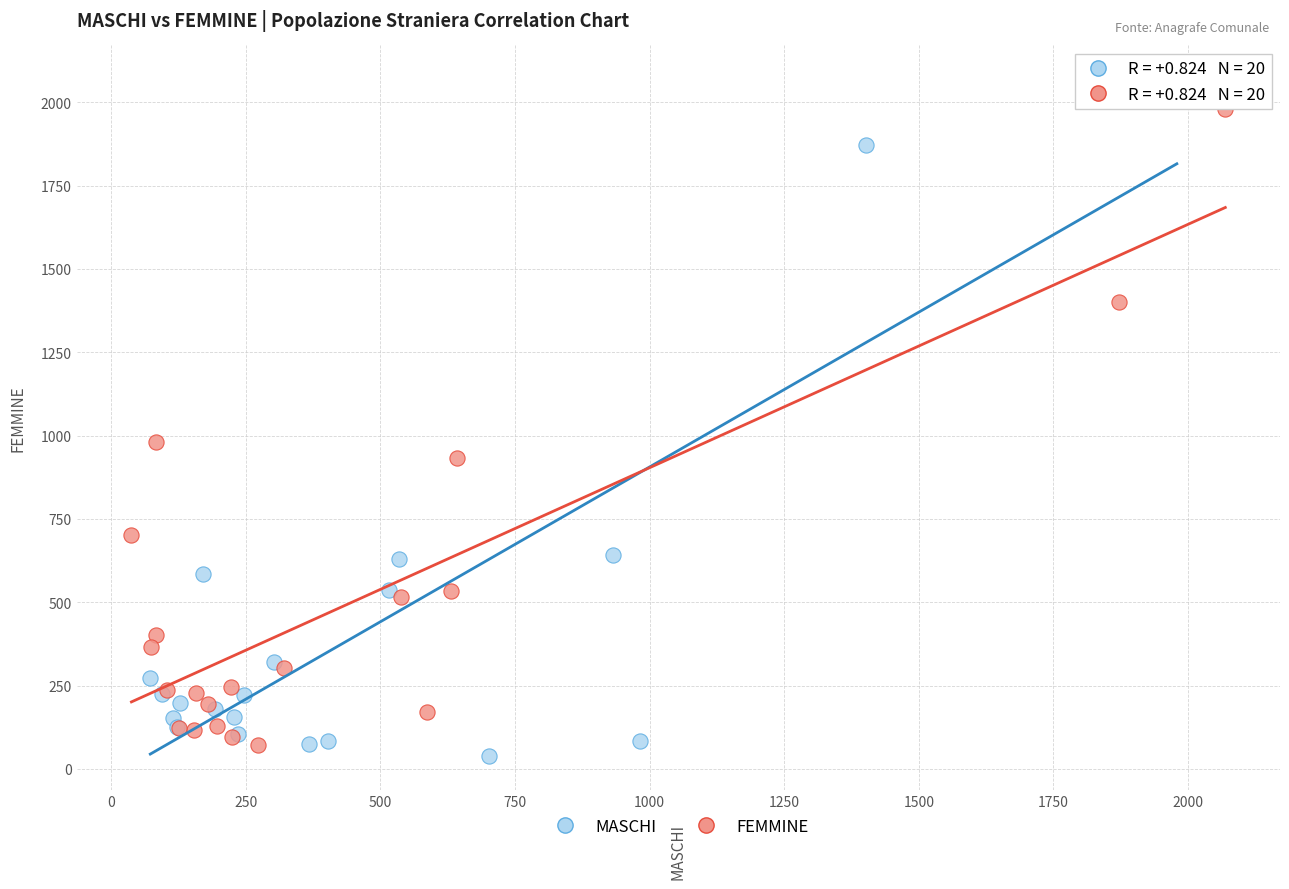

Which series reaches the maximum Y coordinate?

MASCHI